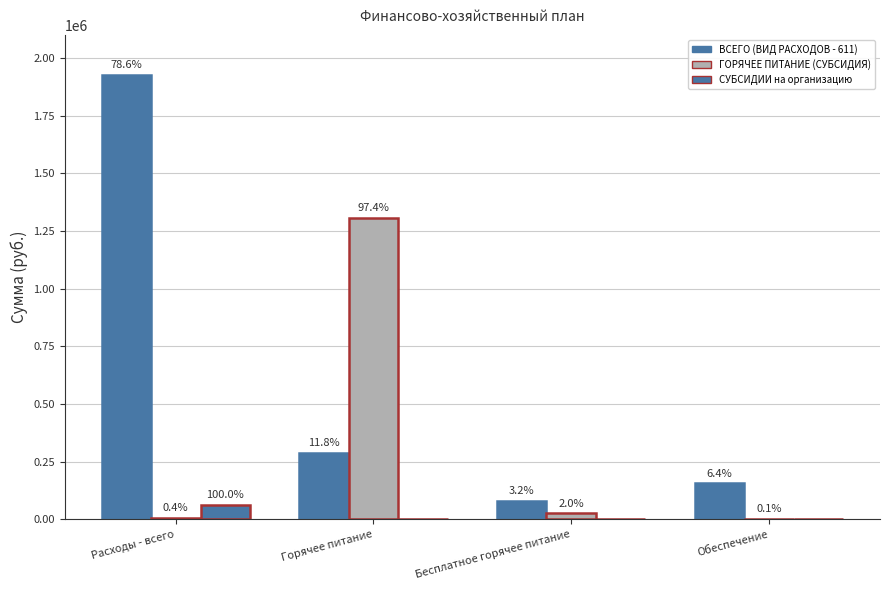

The СУБСИДИИ на организацию series shows 62191 at Расходы - всего. True or false?

True